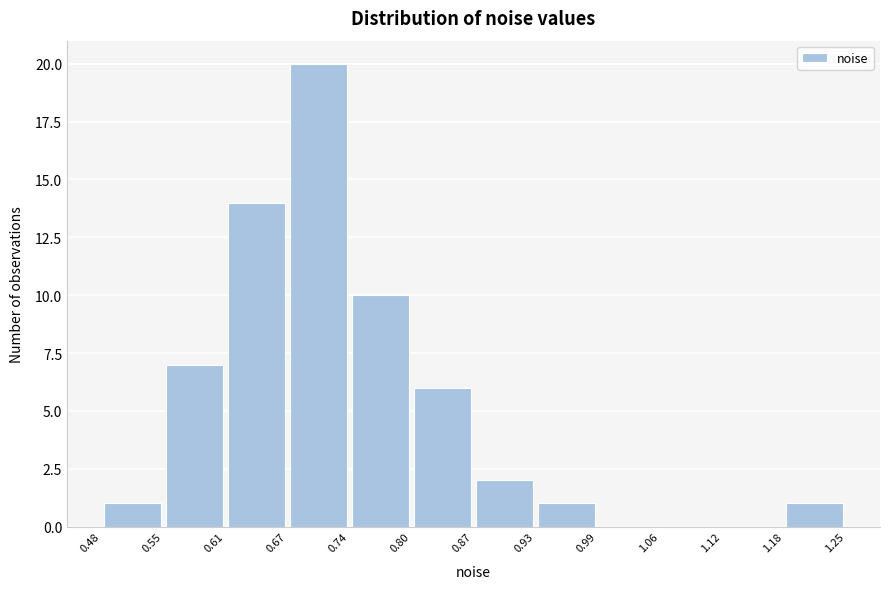

Reading left to right, list every bar in this chart as the range it spans on the x-axis followed by its height. The values are not printed on the chart, so give them approximately, as read against the axis.

0.48 to 0.55: 1
0.55 to 0.61: 7
0.61 to 0.67: 14
0.67 to 0.74: 20
0.74 to 0.80: 10
0.80 to 0.87: 6
0.87 to 0.93: 2
0.93 to 0.99: 1
0.99 to 1.06: 0
1.06 to 1.12: 0
1.12 to 1.18: 0
1.18 to 1.25: 1